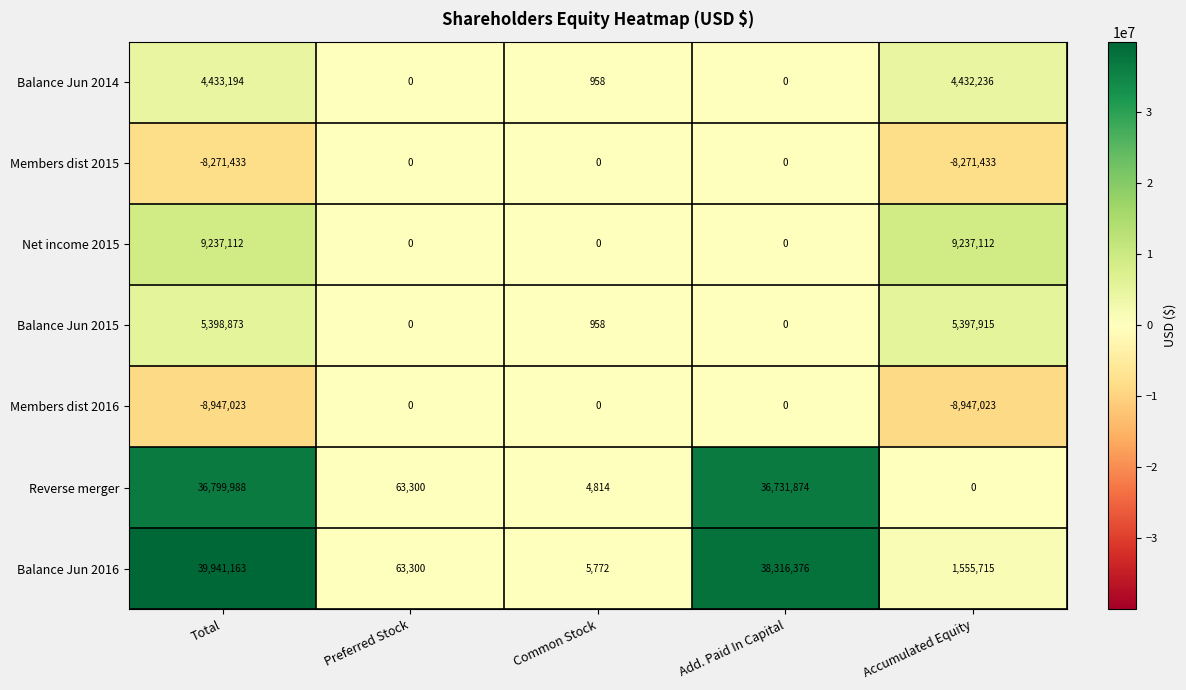

What is the difference between the maximum and minimum values in the Net income 2015 series?

9237112